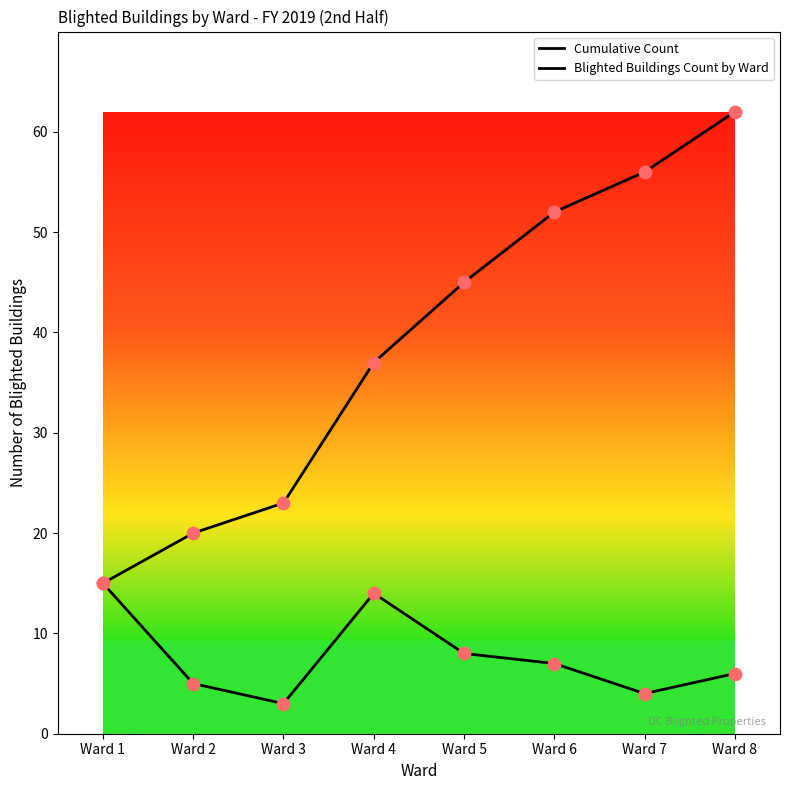

Which series has the largest Y range (max minus min)?

Cumulative Count